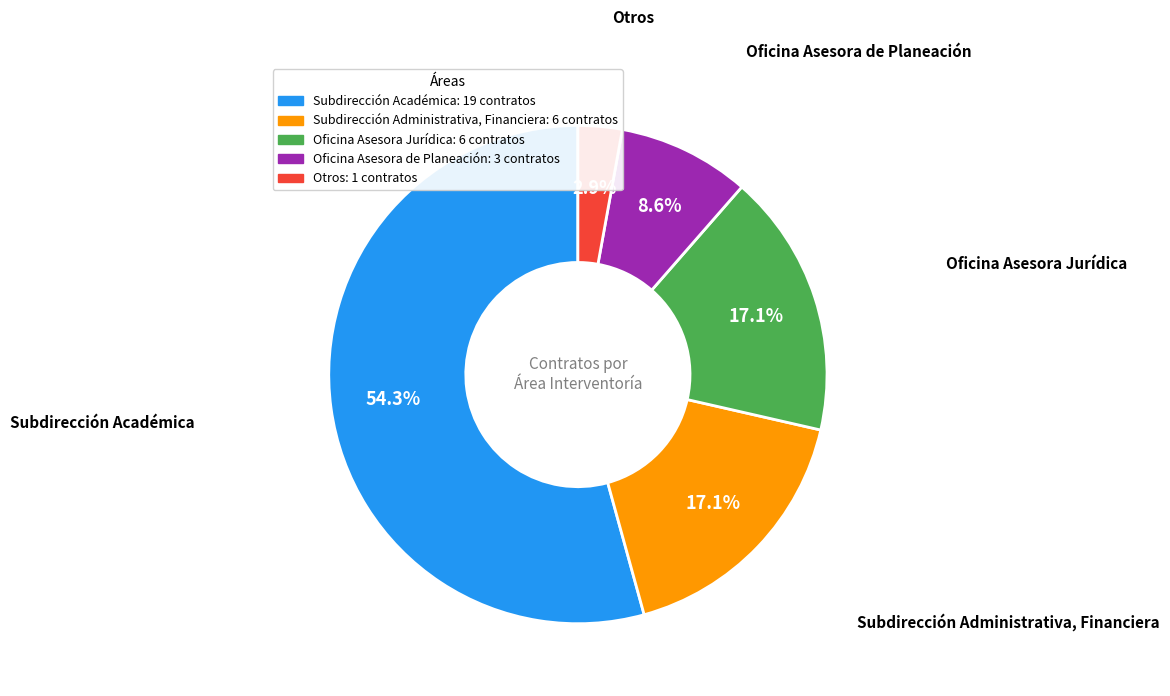

To the nearest percent, what is the difference between the largest and smallest slice percentages?

51%